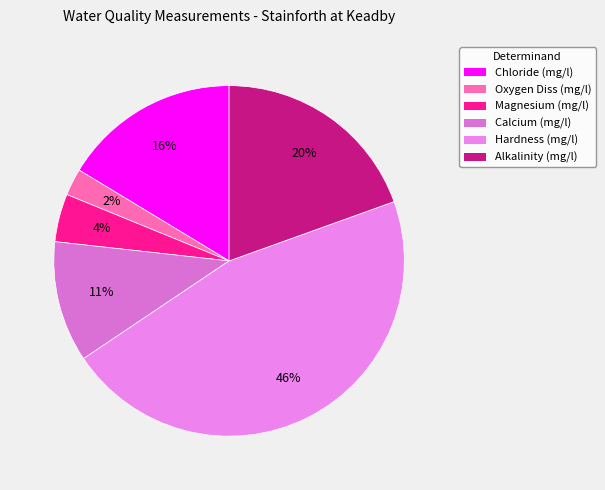

What is the change in value from Oxygen Diss (mg/l) to Calcium (mg/l)?

+46.7